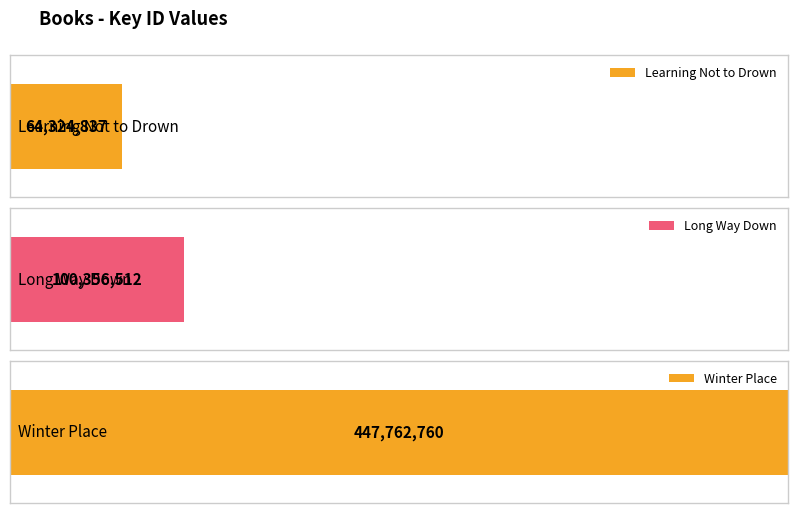

Which label corresponds to the smallest value in the chart?

Learning Not to Drown